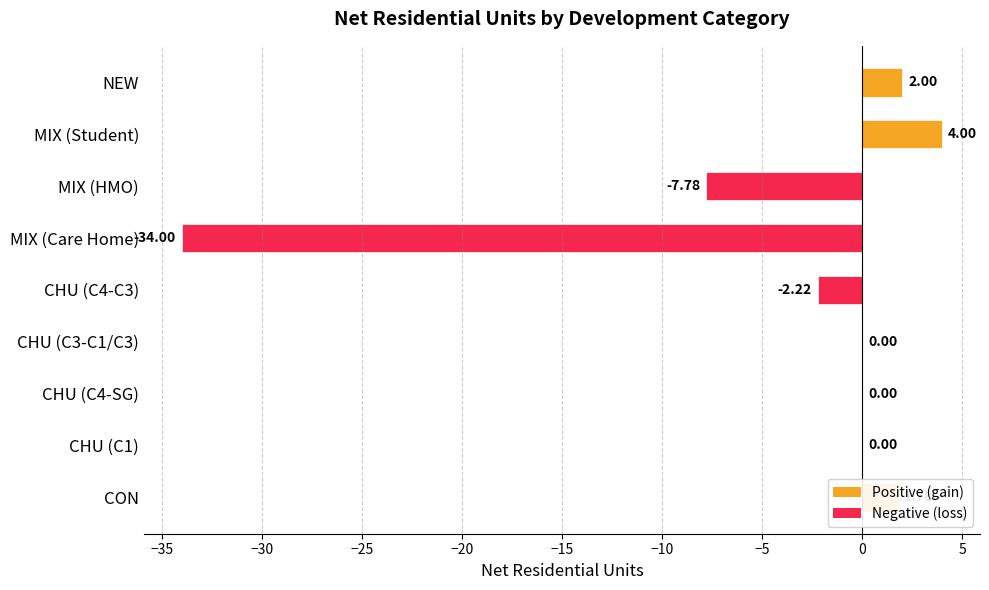

How many categories are shown in the chart?

9